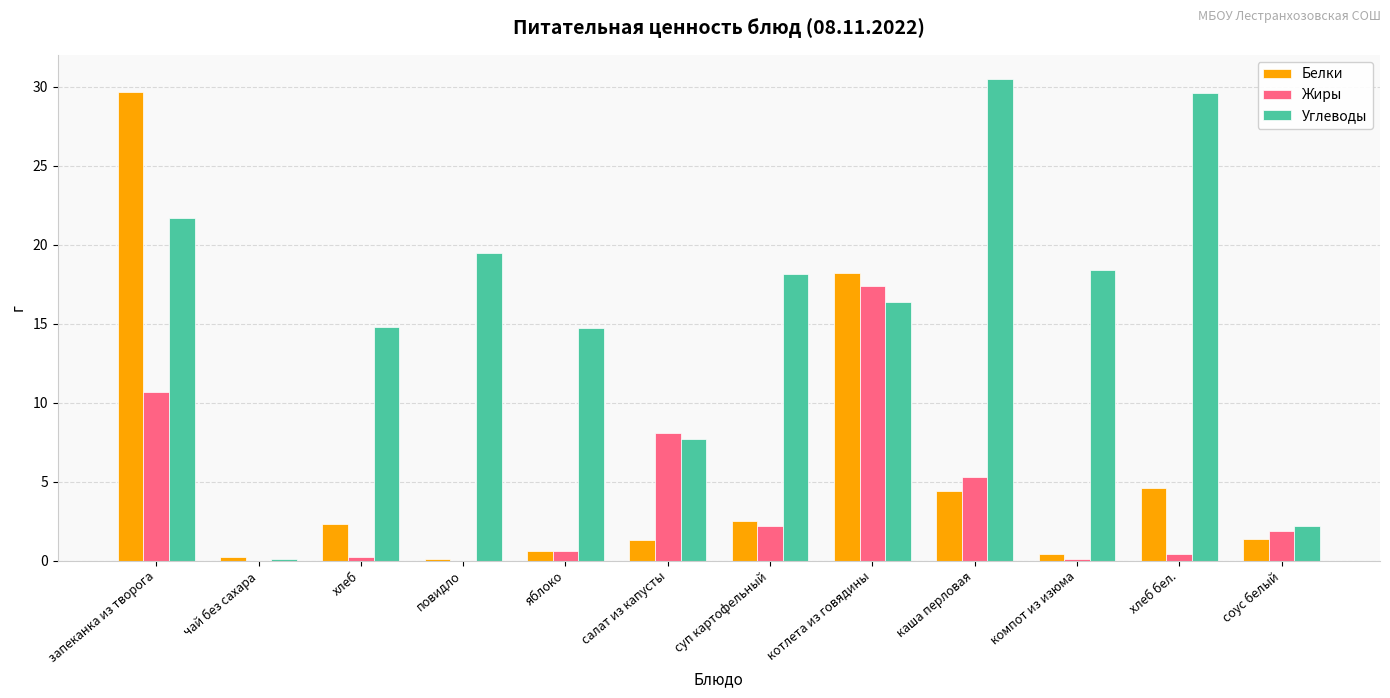

Is the value of Белки at запеканка из творога greater than the value of Углеводы at яблоко?

Yes